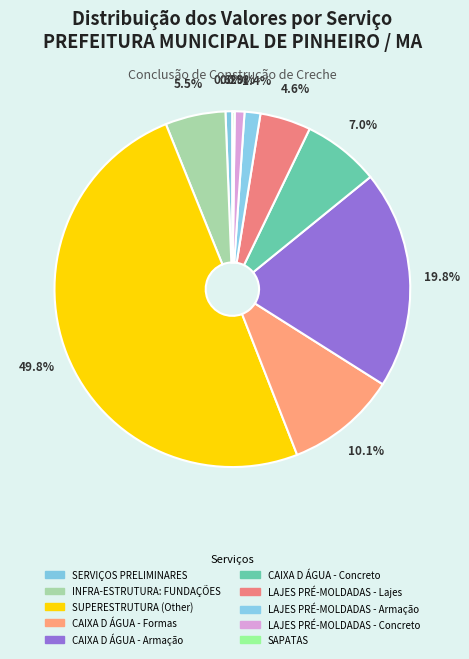

Does LAJES PRÉ-MOLDADAS - Concreto account for over 50% of the chart?

No